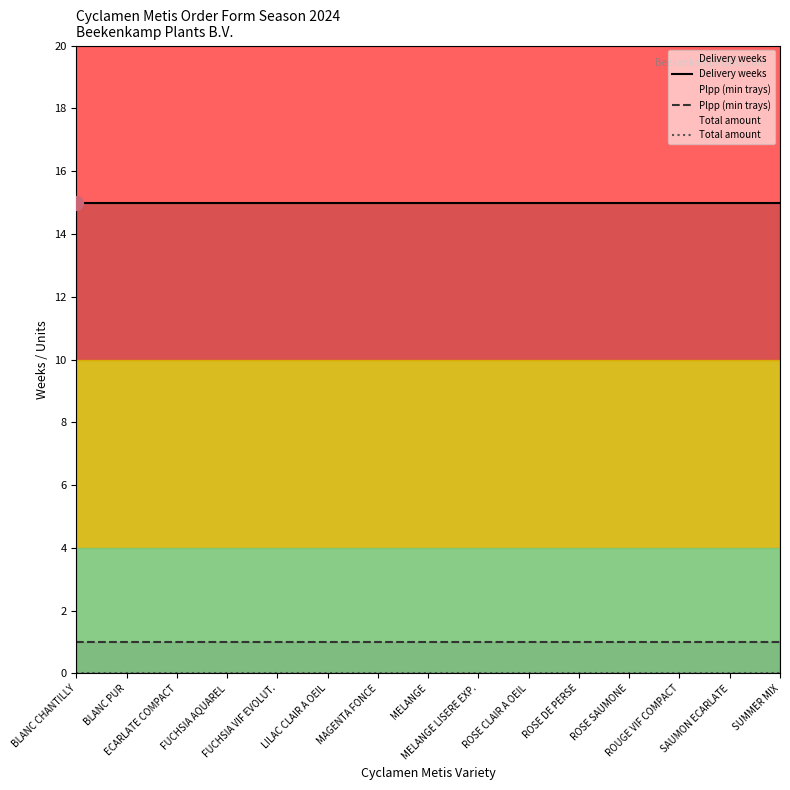

How many distinct data groups are displayed?

3